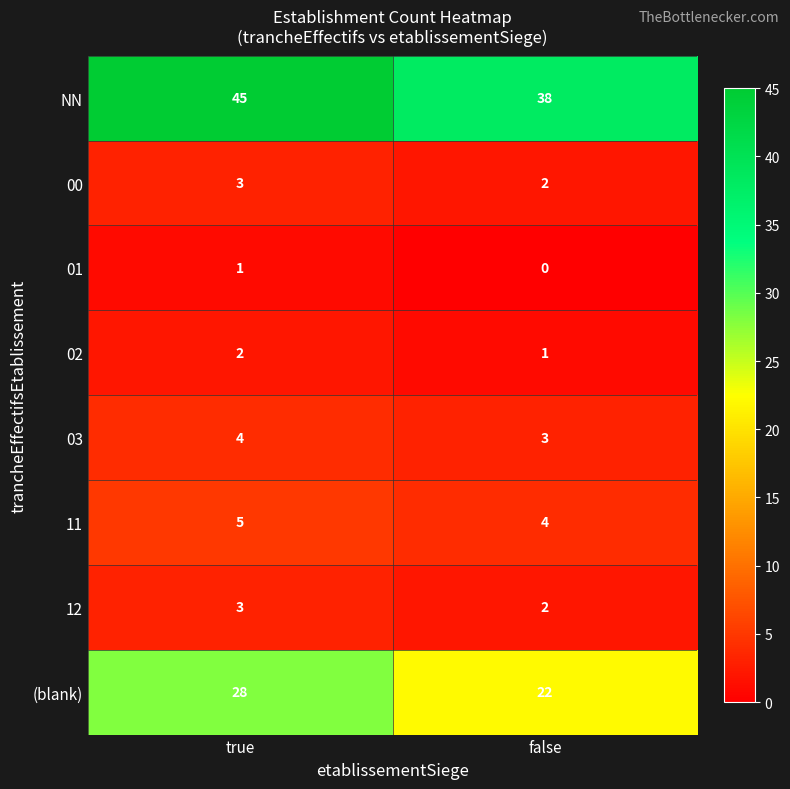

Reading left to right, what are all the values shown in this chart?

NN: 45	38
00: 3	2
01: 1	0
02: 2	1
03: 4	3
11: 5	4
12: 3	2
(blank): 28	22